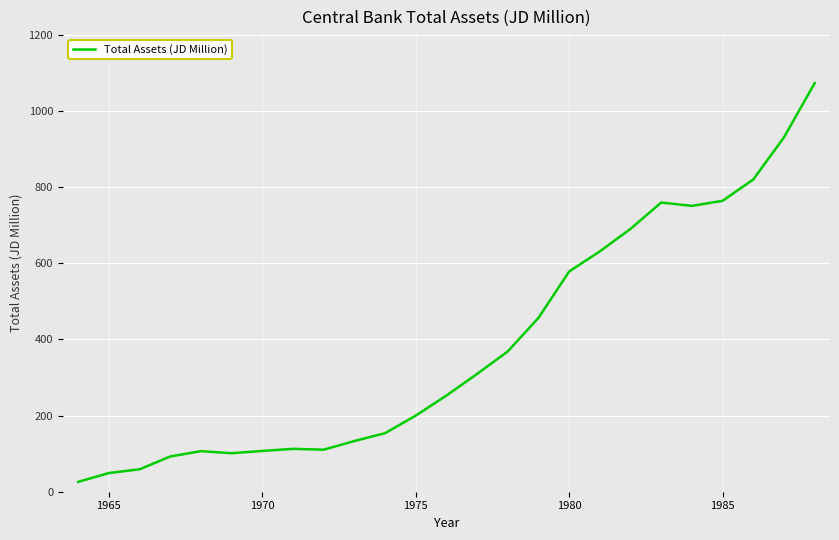

What is the difference between the maximum and minimum values?

1047.0